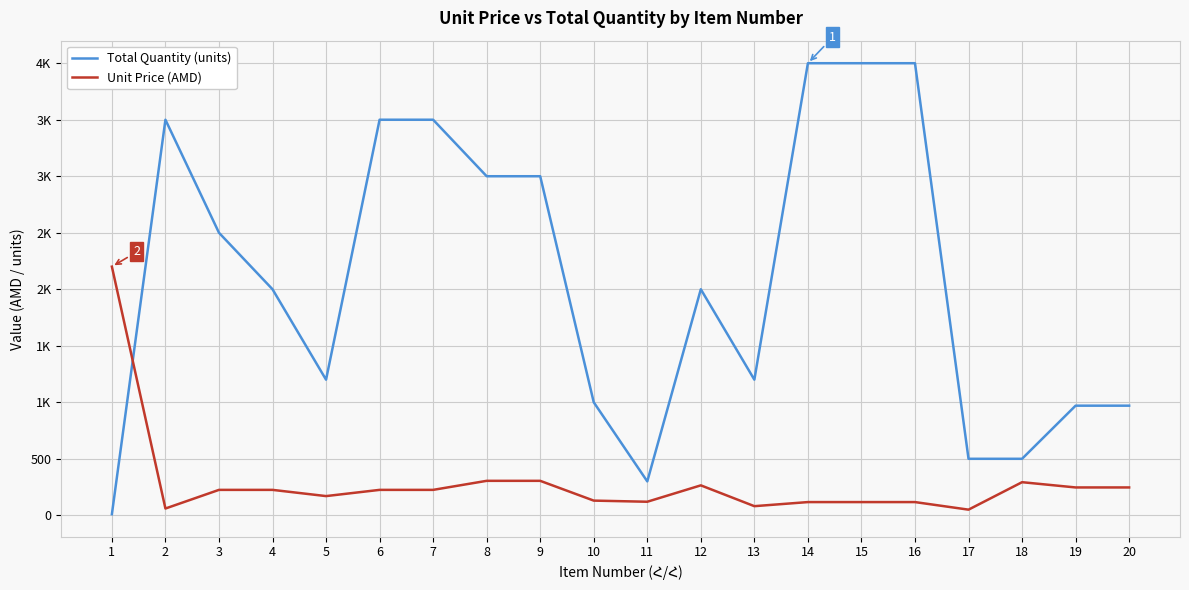

At which label does Total Quantity (units) first exceed 2000?

2